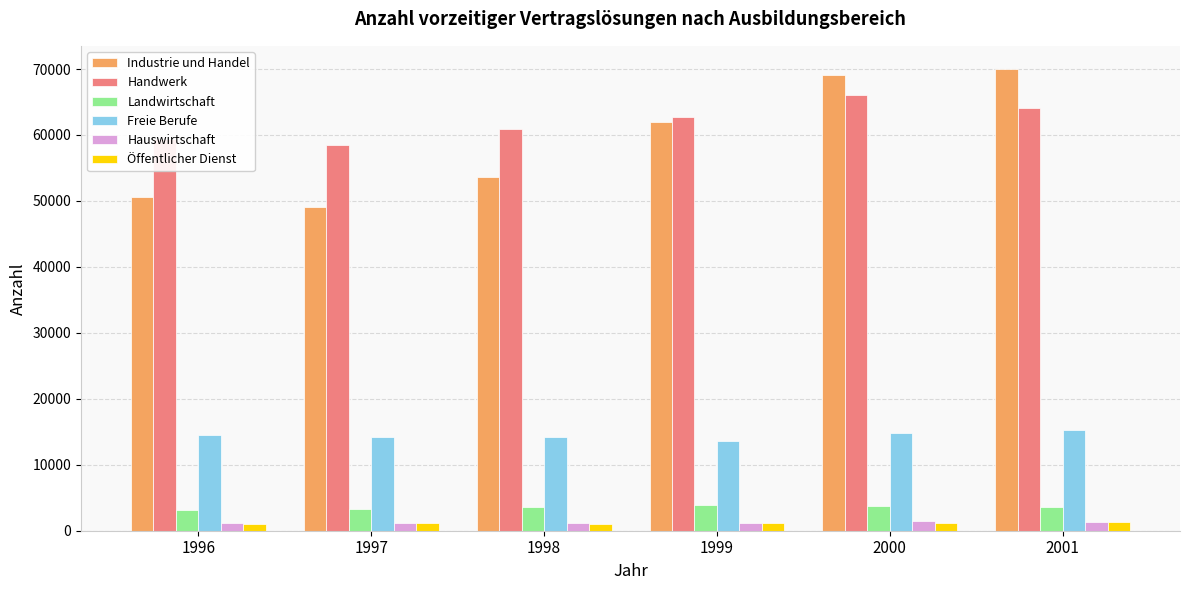

The Industrie und Handel series shows 70014 at 2001. True or false?

True